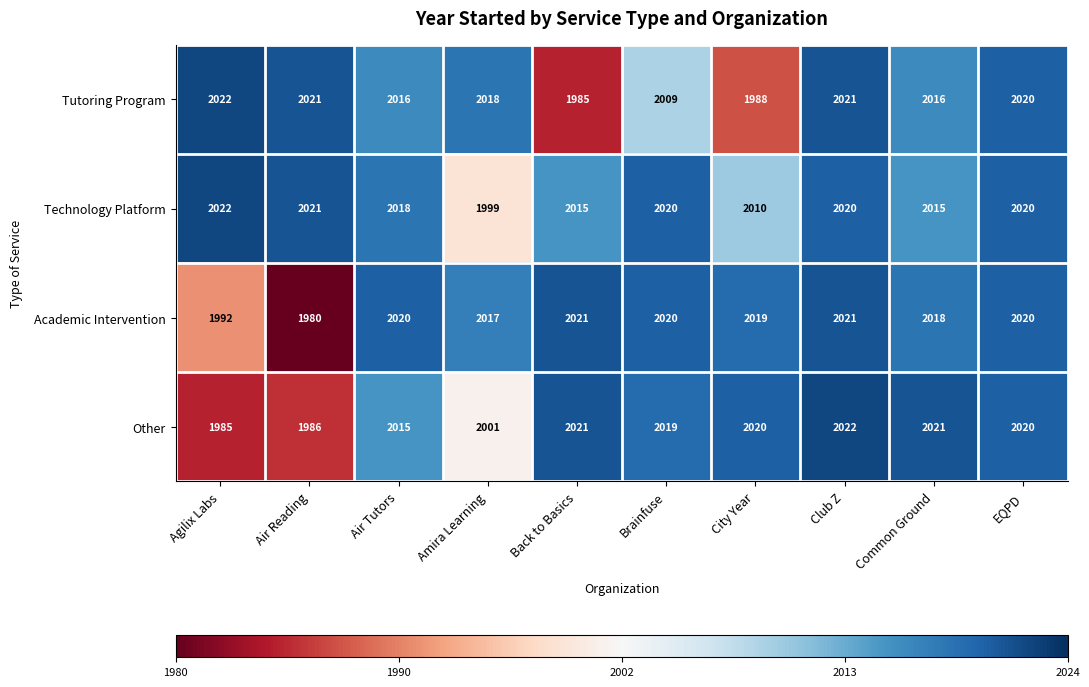

At which label does Technology Platform reach its minimum?

Amira Learning